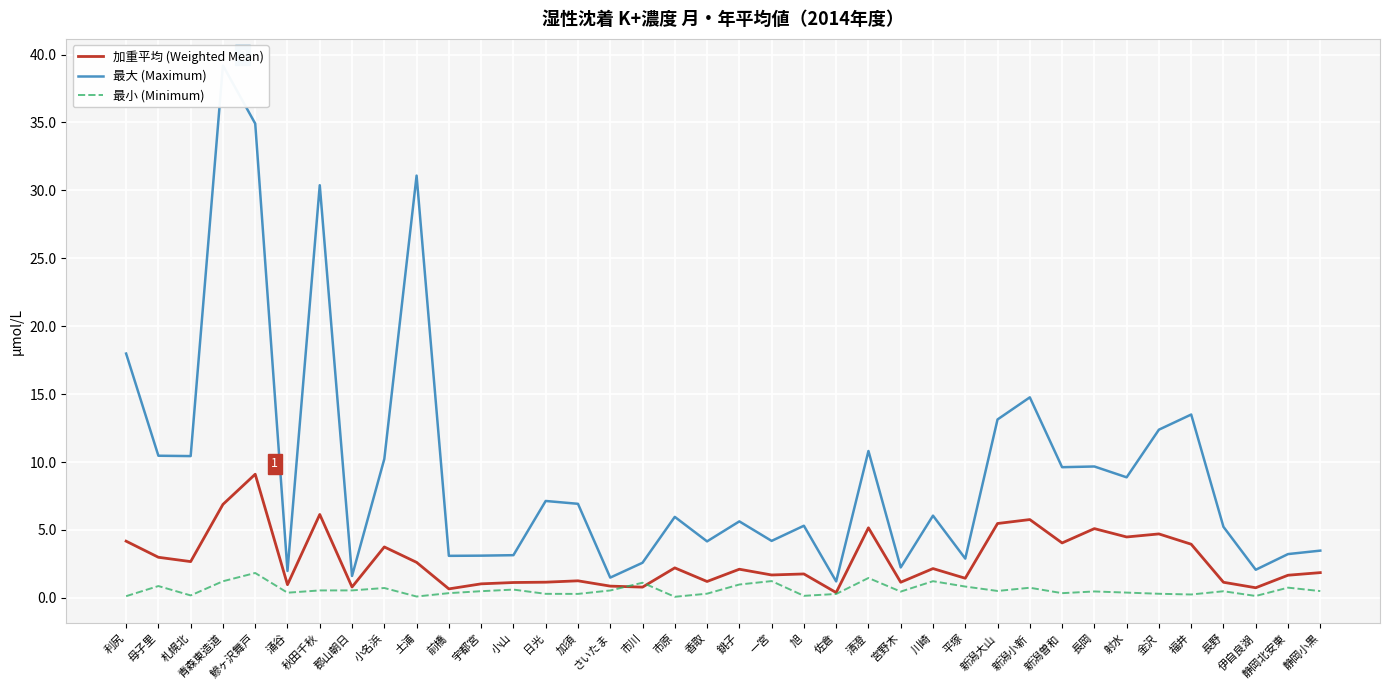

Which series has the largest total across all categories?

最大 (Maximum)